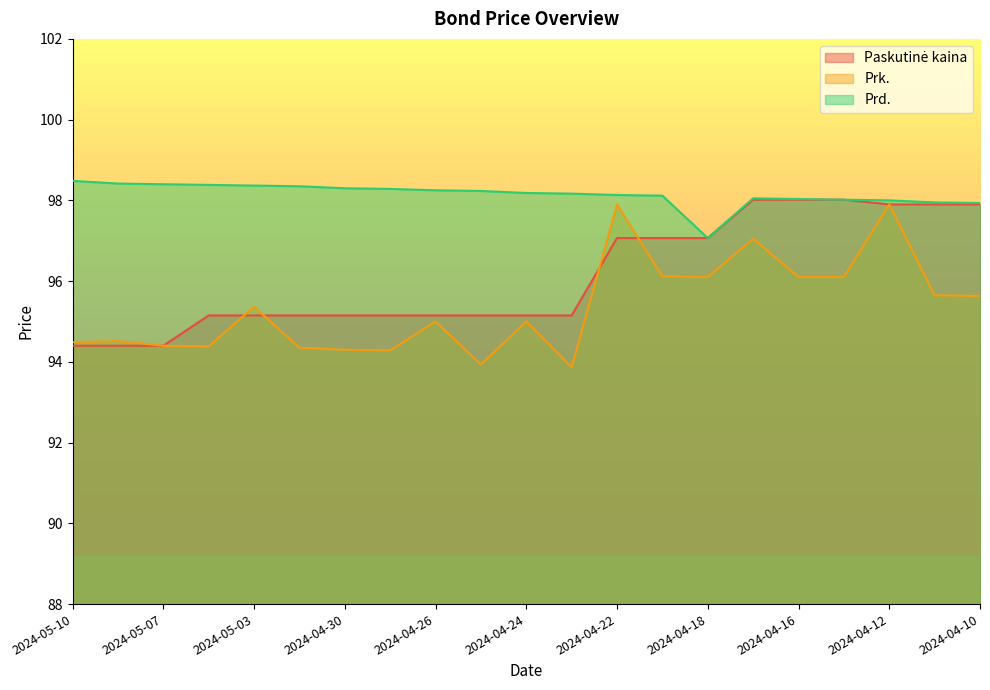

Does the chart display data point markers on the line(s)?

No